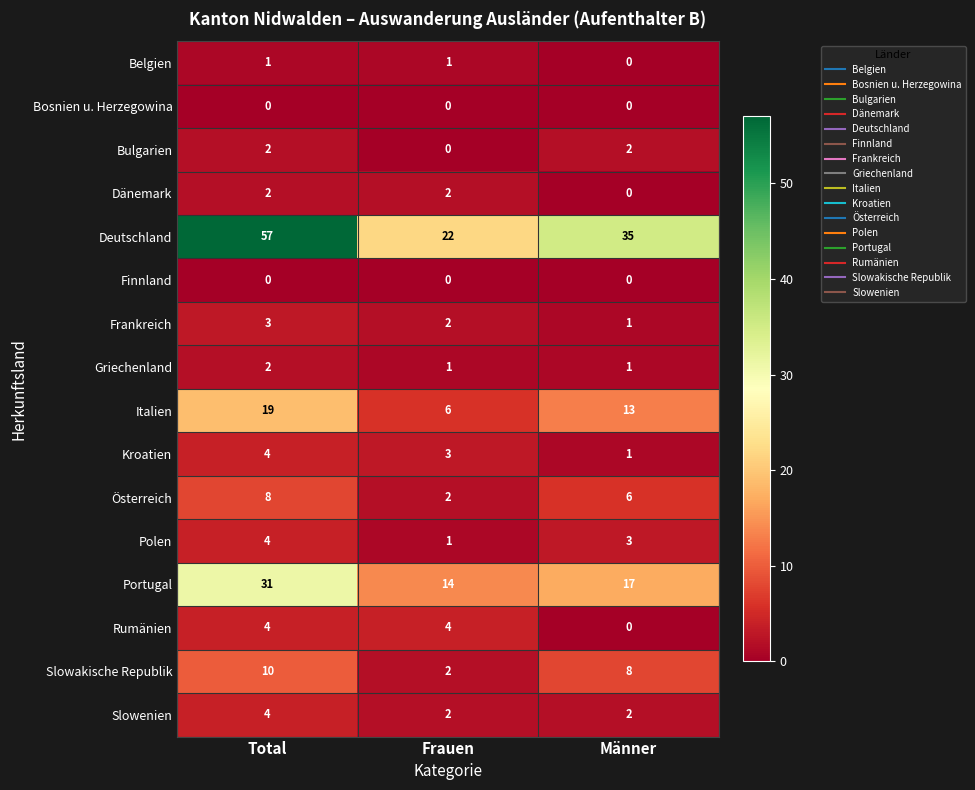

True or false: Deutschland has a value of 10 at Männer.

False